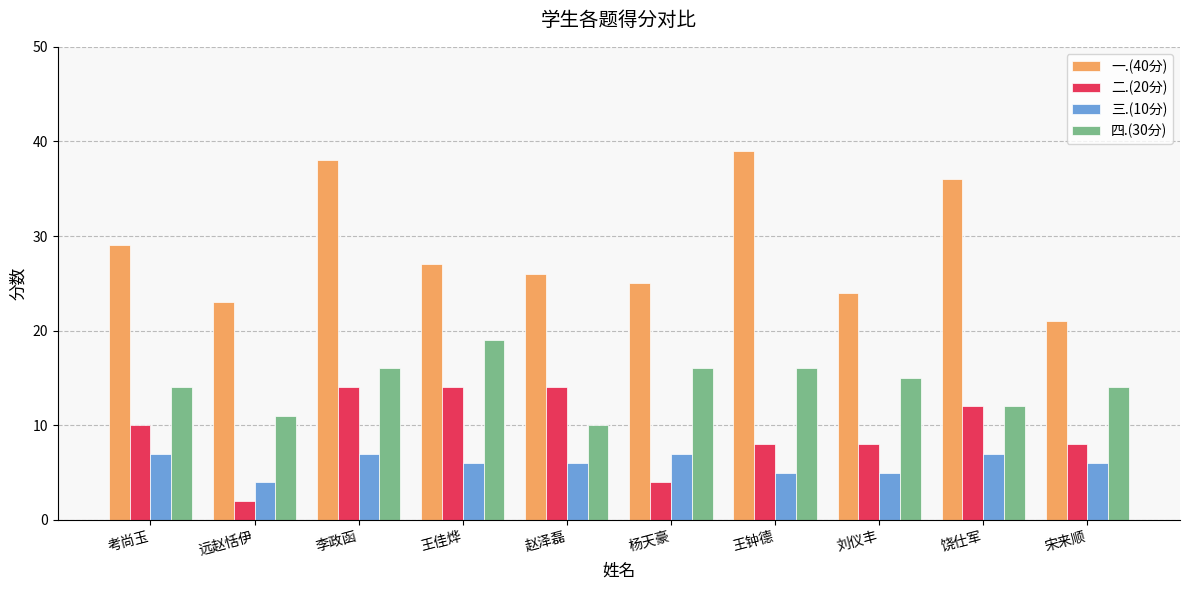

The value of 二.(20分) at 王佳烨 is 25. True or false?

False